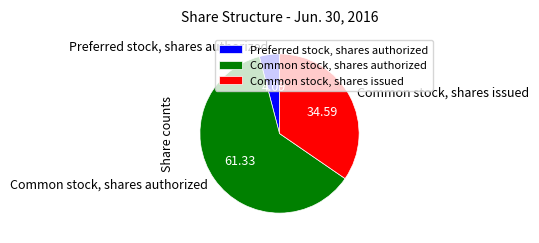

Rank the categories by value from highest to lowest.

Common stock, shares authorized, Common stock, shares issued, Preferred stock, shares authorized